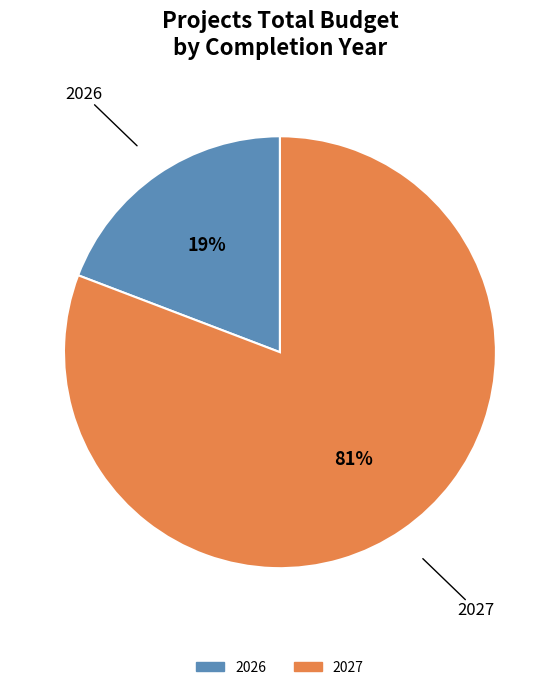

How many segments does this pie chart have?

2